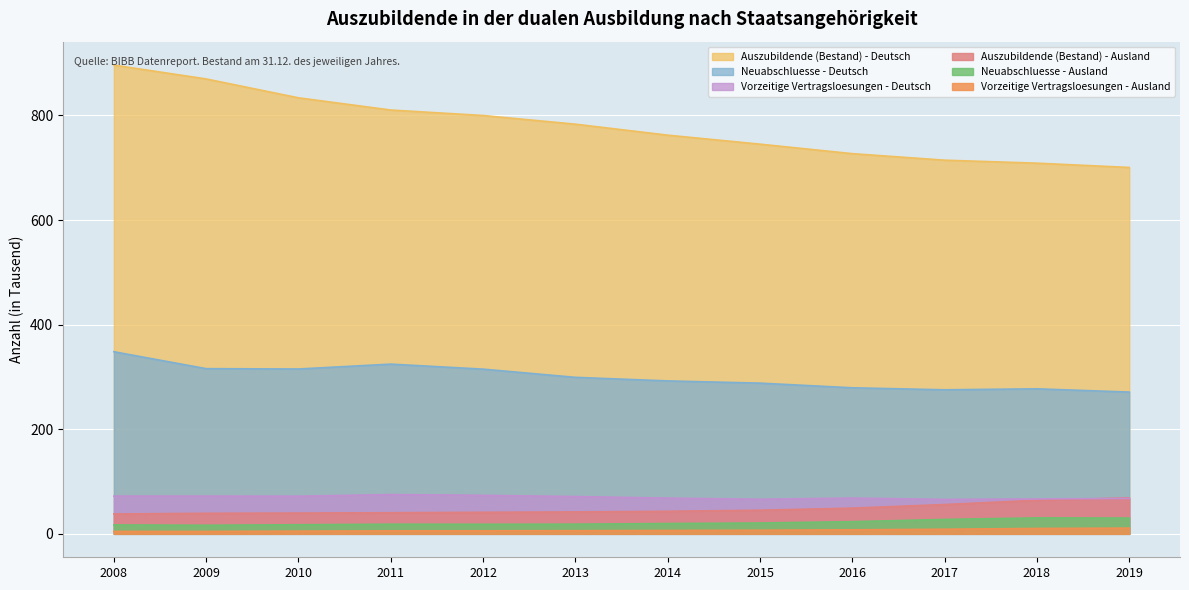

What are all the series names shown in the legend?

Auszubildende (Bestand) - Deutsch, Neuabschluesse - Deutsch, Vorzeitige Vertragsloesungen - Deutsch, Auszubildende (Bestand) - Ausland, Neuabschluesse - Ausland, Vorzeitige Vertragsloesungen - Ausland